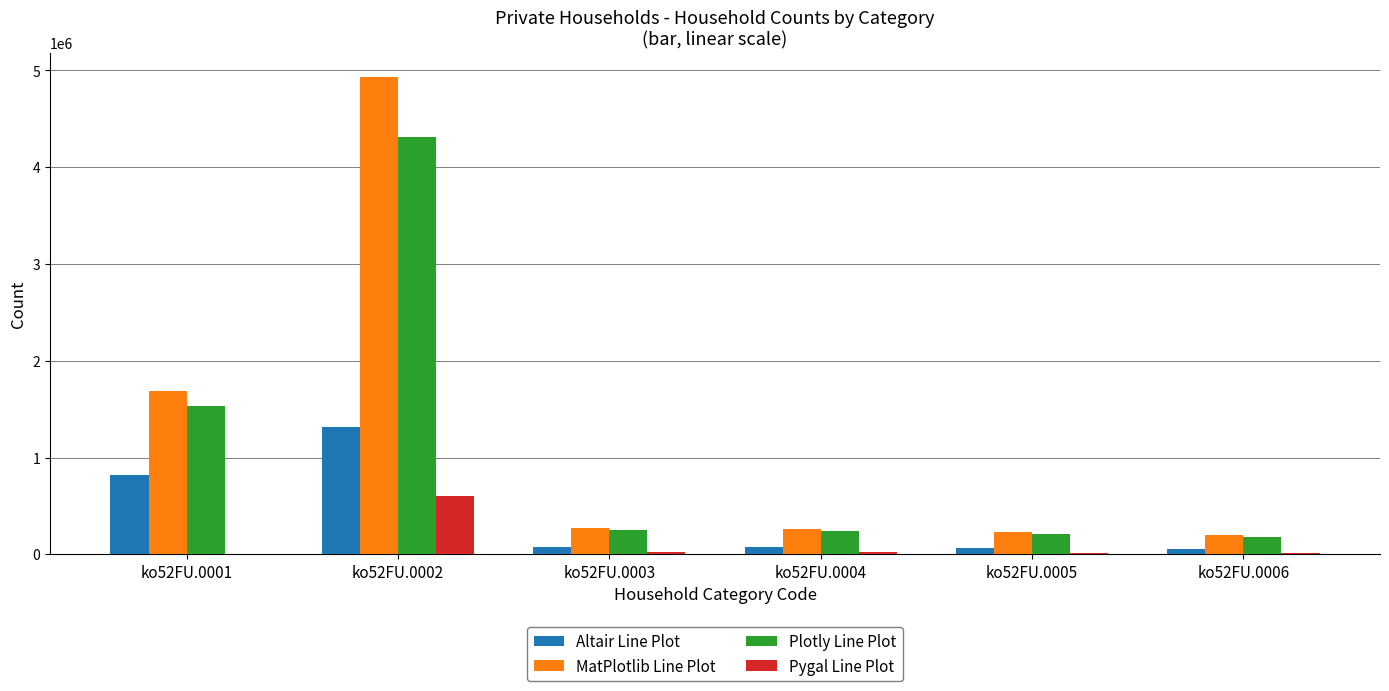

Where is Plotly Line Plot nearest to the value 2246219?

ko52FU.0001